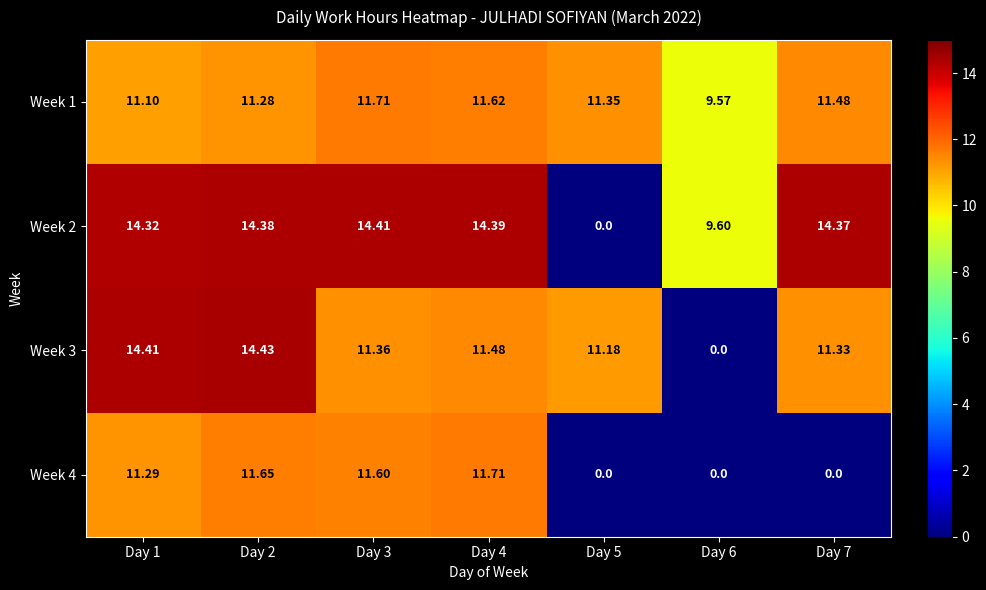

Is the value of Week 1 at Day 4 greater than the value of Week 4 at Day 6?

Yes